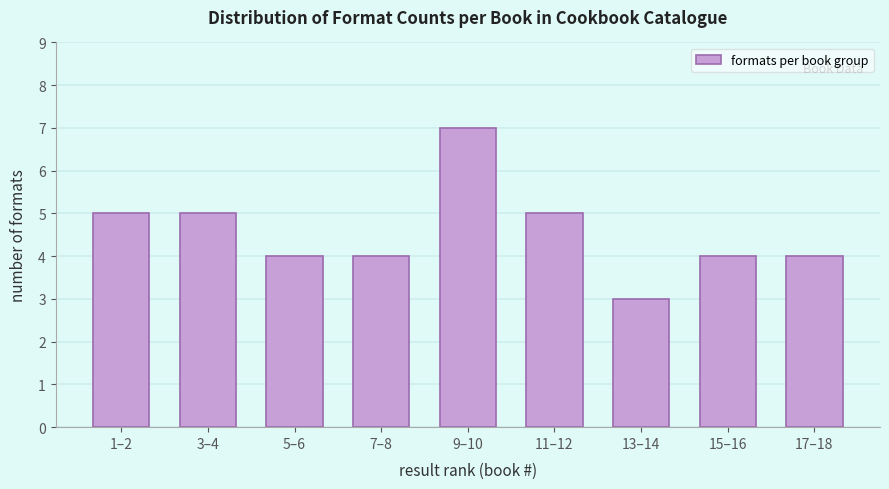

Reading left to right, transcribe all the data shown in this chart.

5	5	4	4	7	5	3	4	4